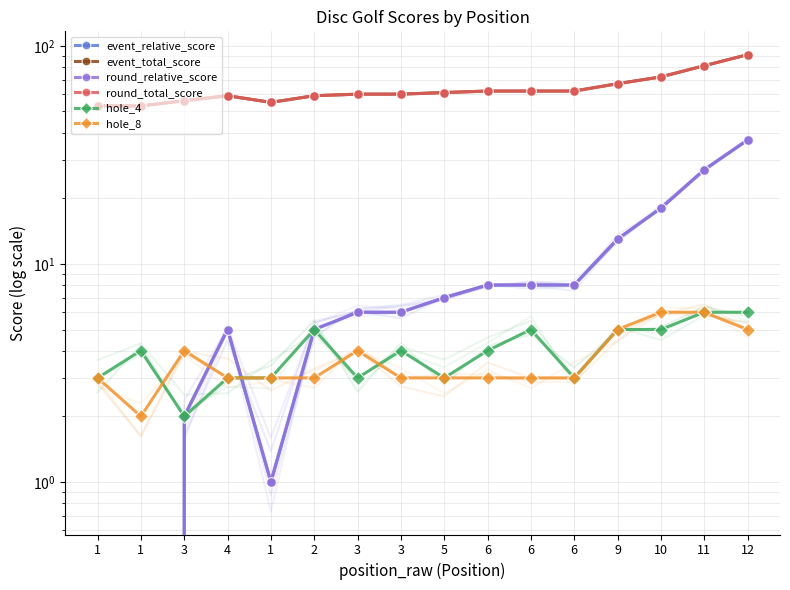

Where does the round_total_score series first go above 61?

6